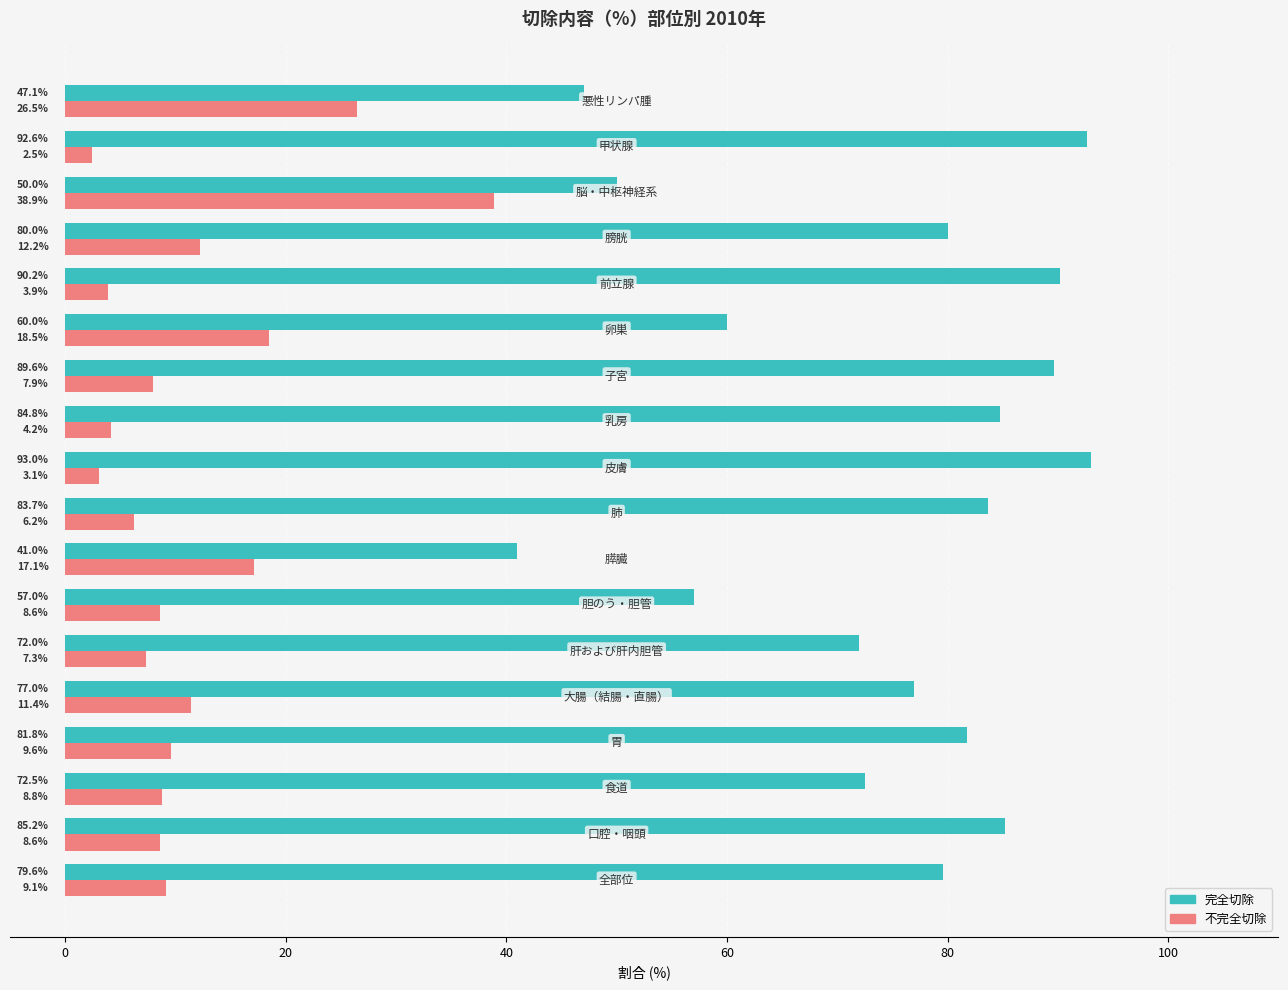

What is the highest value of the 完全切除 series?

93.0